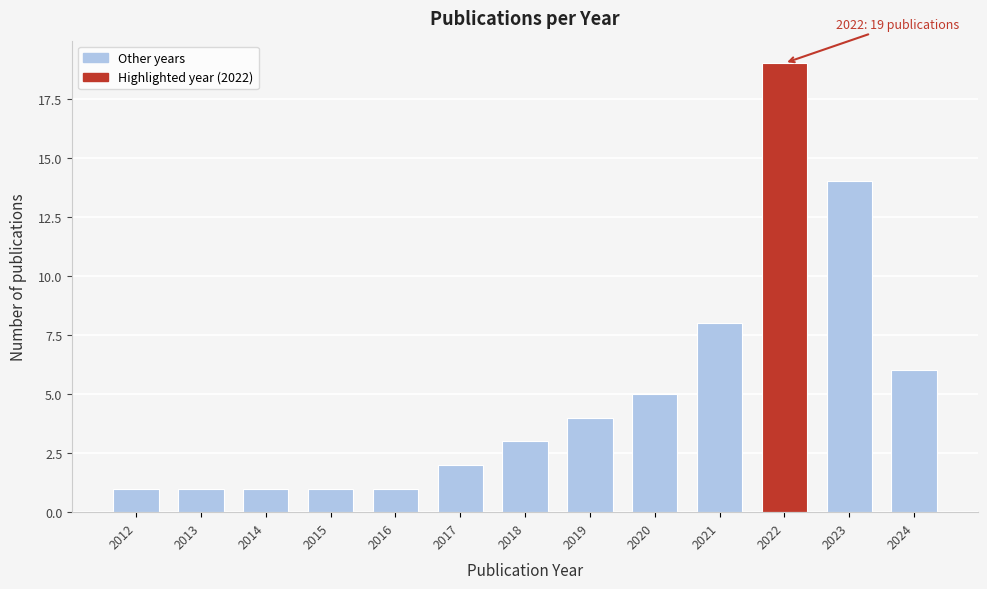

Reading right to left, transcribe all the data shown in this chart.

2024=6	2023=14	2022=19	2021=8	2020=5	2019=4	2018=3	2017=2	2016=1	2015=1	2014=1	2013=1	2012=1